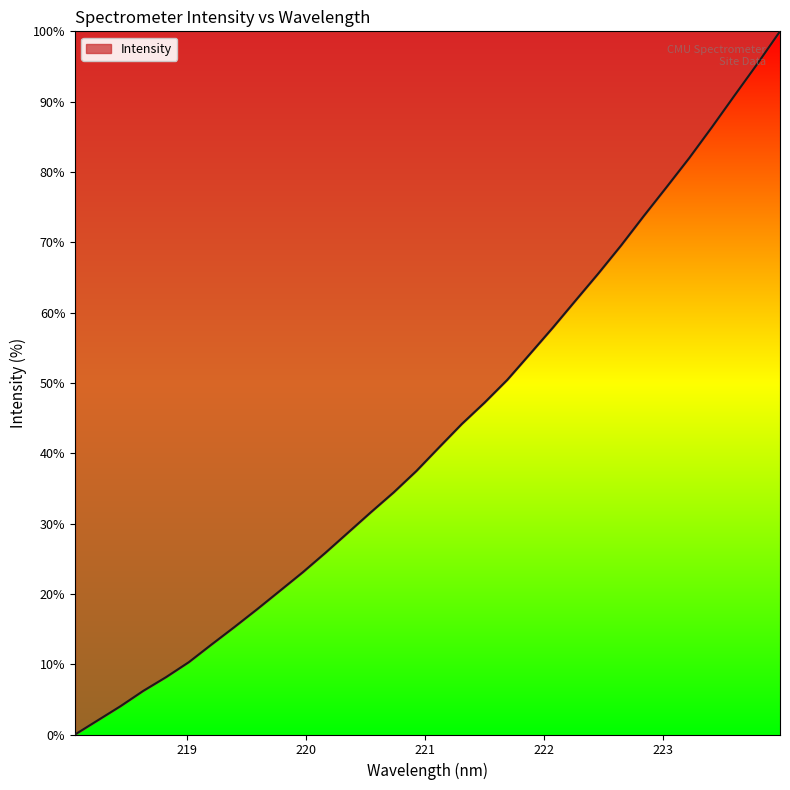

What is the difference between the maximum and minimum values?

100.0